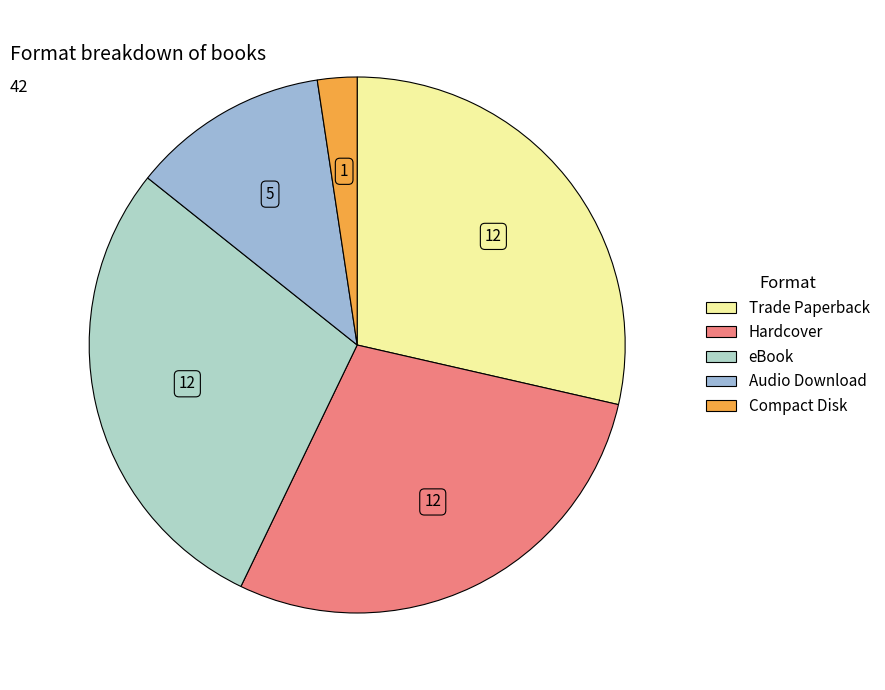

What percentage is NOT represented by eBook?

71.4%